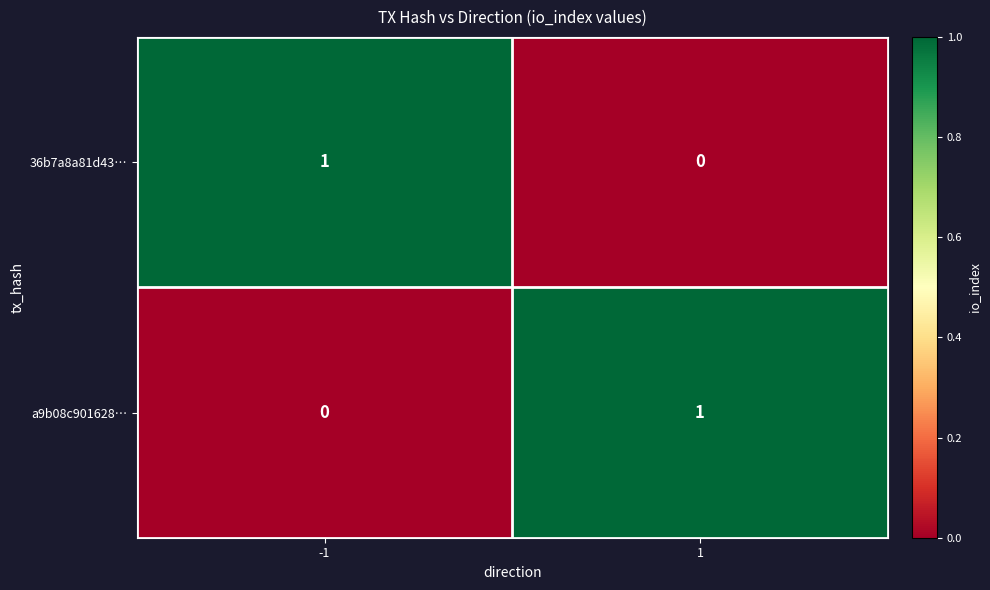

Is the value of a9b08c901628… at -1 greater than the value of 36b7a8a81d43… at -1?

No